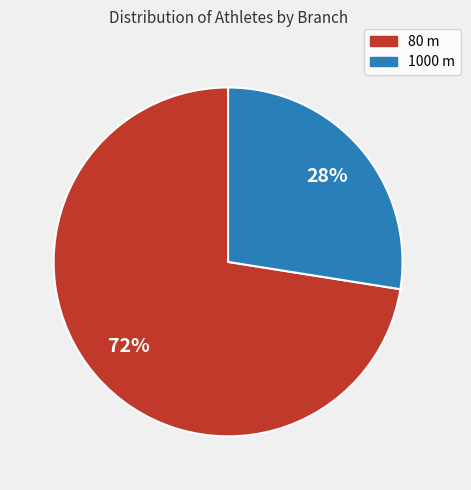

To the nearest percent, what percentage of the pie is 1000 m?

28%